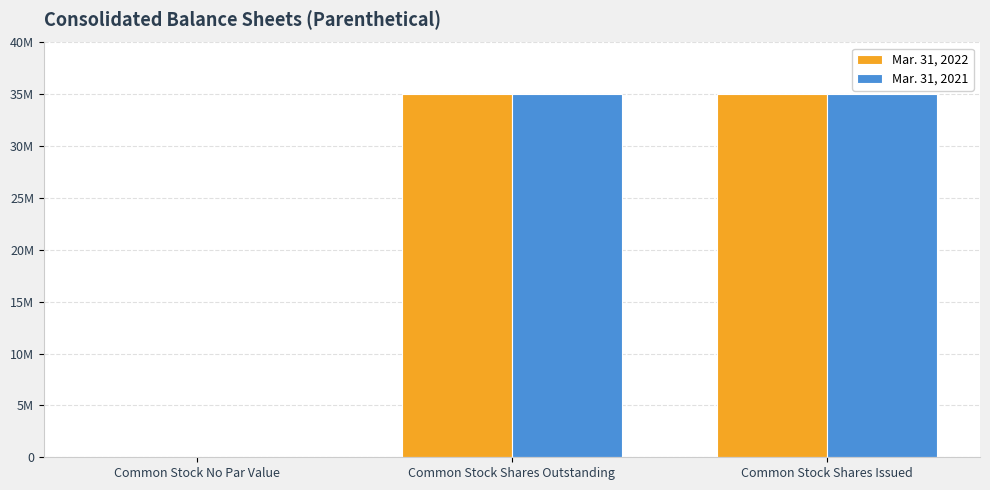

Reading right to left, list all the values displayed in this chart.

Mar. 31, 2022: 35000000	35000000	0
Mar. 31, 2021: 35000000	35000000	0